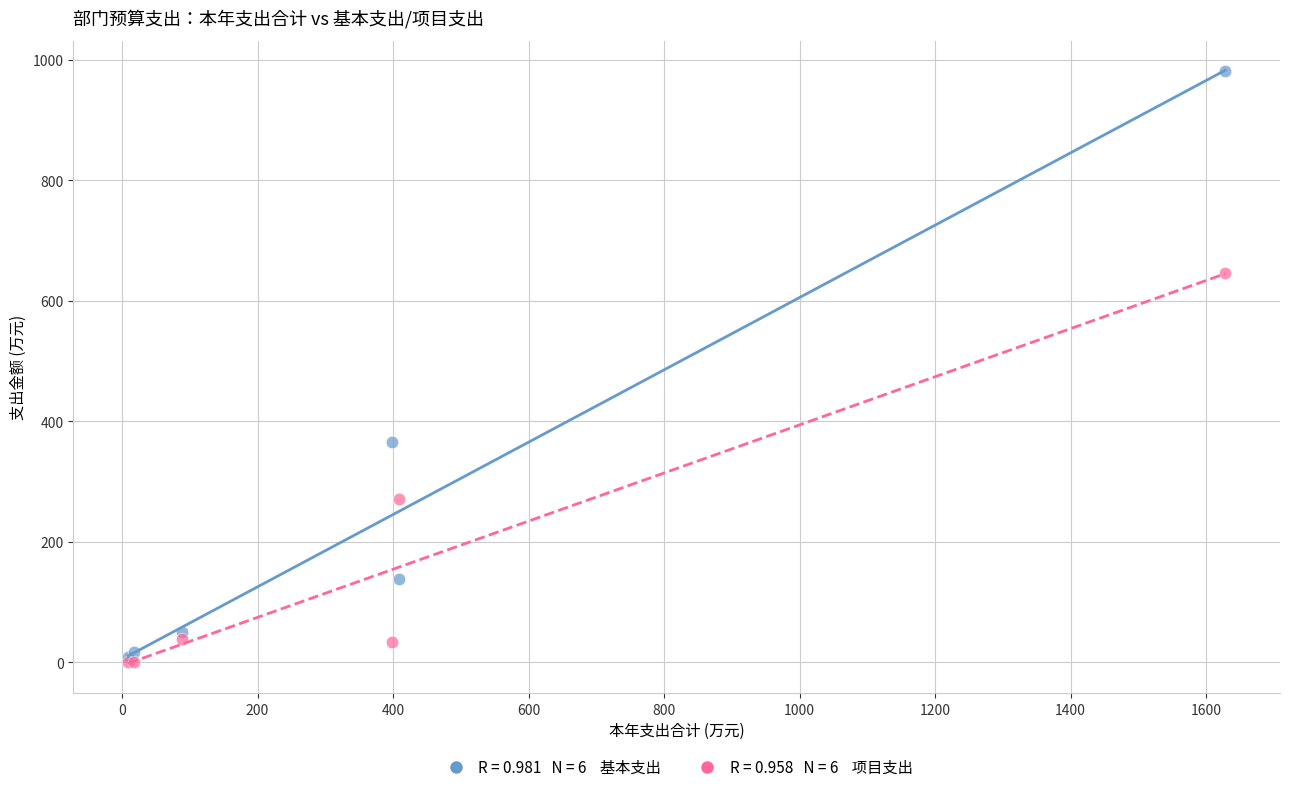

Across all series, what Y value is closest to 490?

365.6